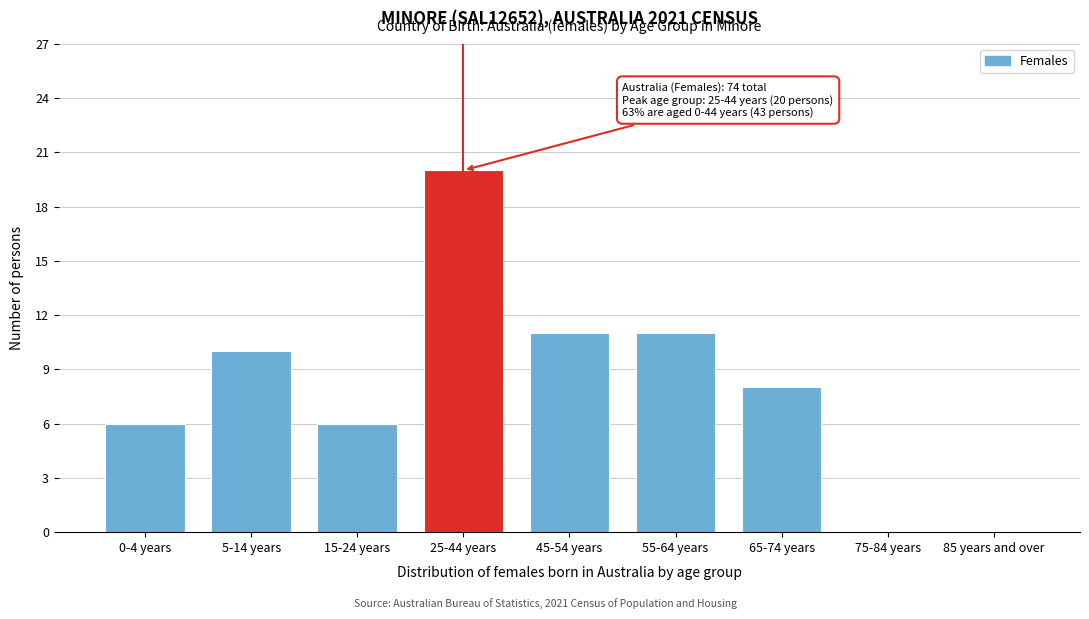

Reading left to right, list all the values displayed in this chart.

0-4 years=6	5-14 years=10	15-24 years=6	25-44 years=20	45-54 years=11	55-64 years=11	65-74 years=8	75-84 years=0	85 years and over=0